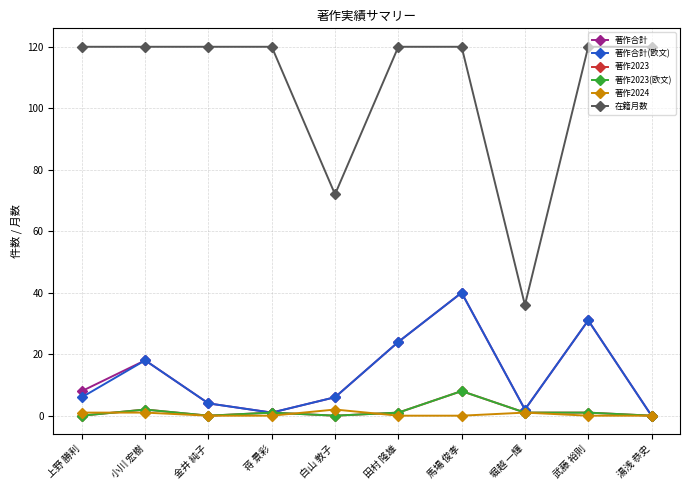

Is this an area chart (filled region under the line)?

No